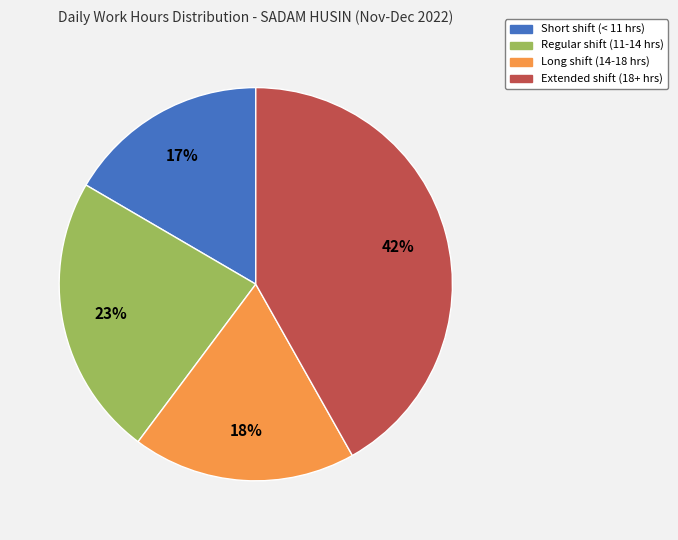

Is there any slice that represents more than half of the pie?

No